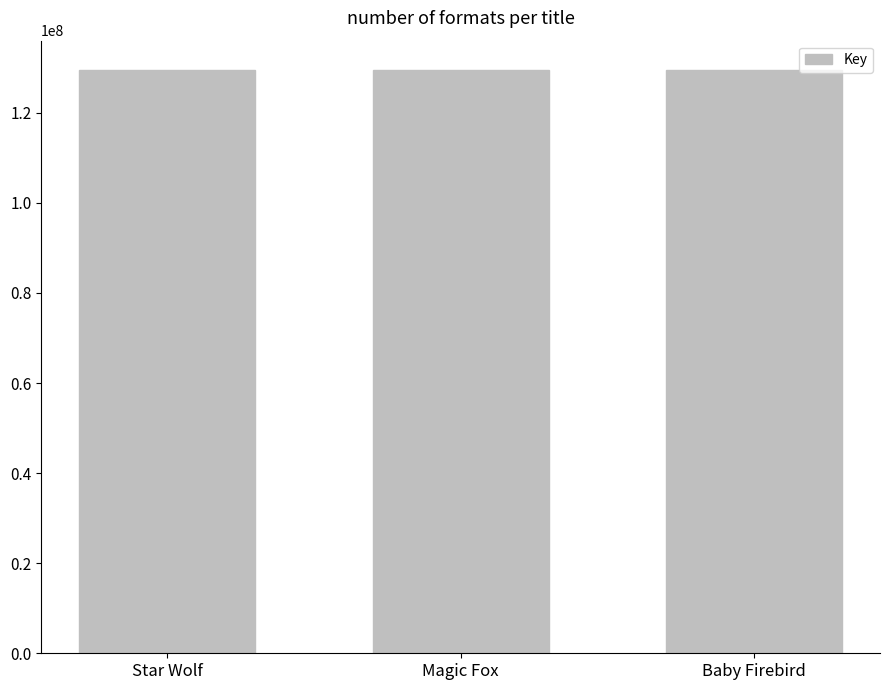

How many series are shown in this chart?

1